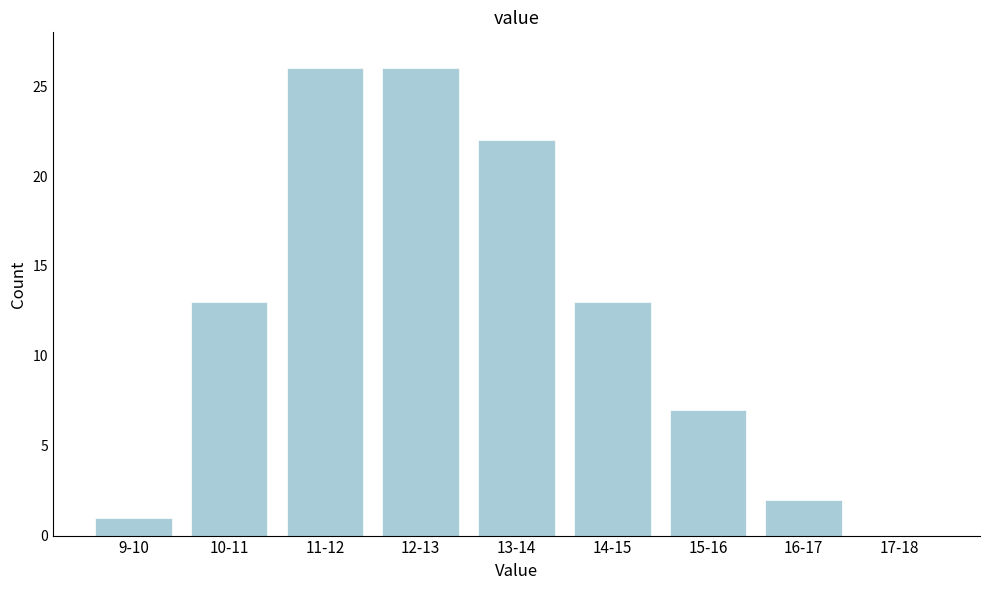

Reading left to right, transcribe all the data shown in this chart.

9-10=1	10-11=13	11-12=26	12-13=26	13-14=22	14-15=13	15-16=7	16-17=2	17-18=0